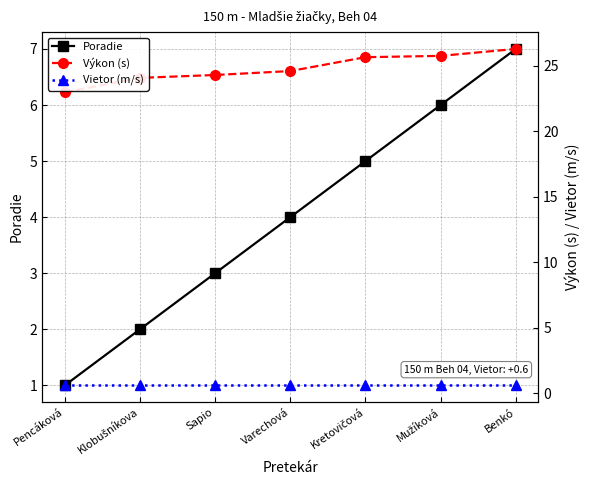

What position from the left is Sapio?

3